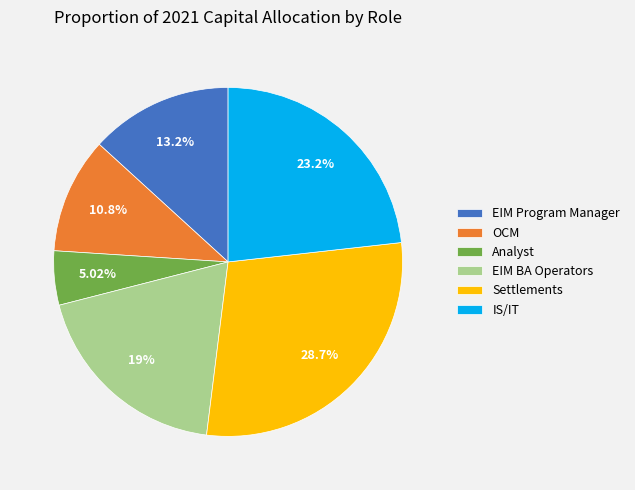

How many slices are in this pie chart?

6